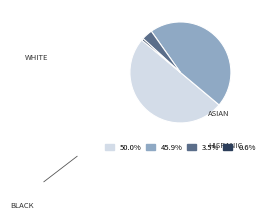

How many slices are in this pie chart?

4